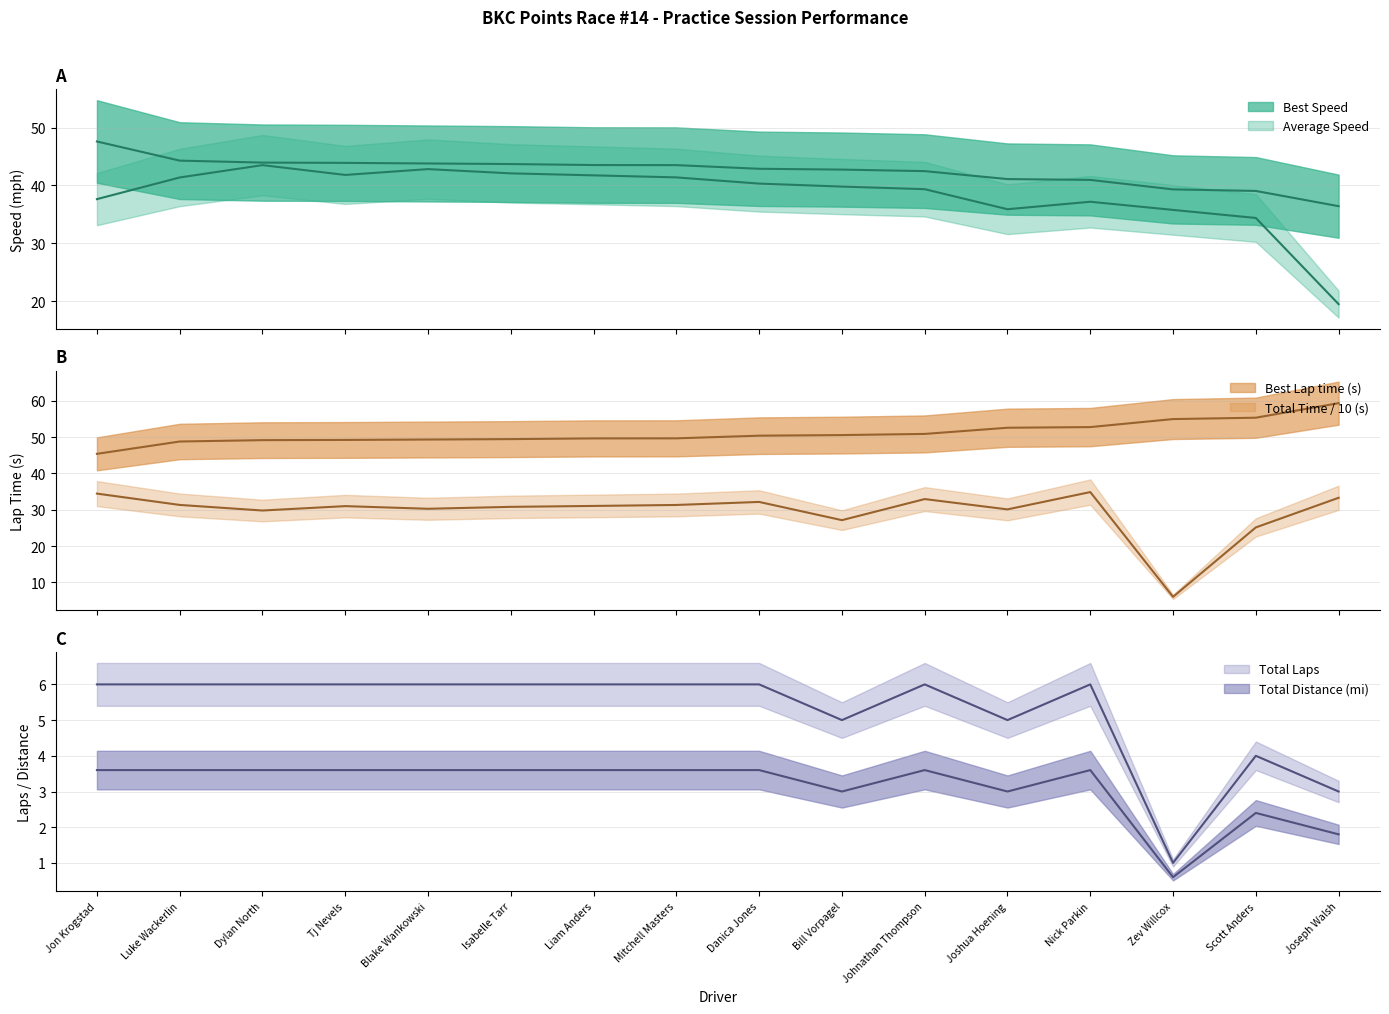

At which category is the sum across all series the highest?

Dylan North